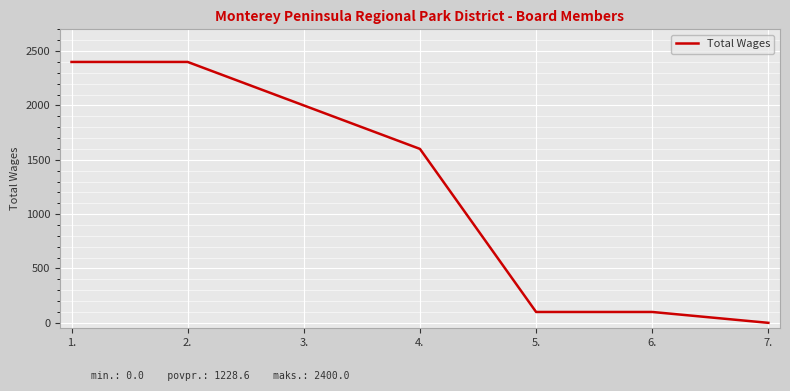

What is the sum of all values?

8600